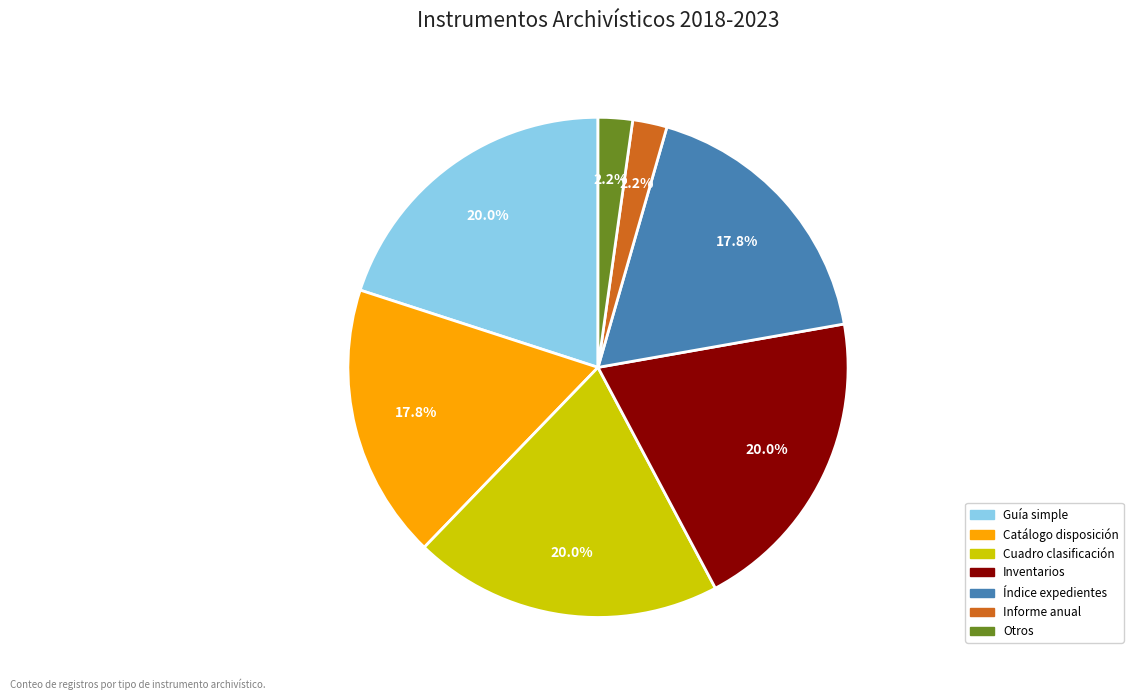

Combined, what portion of the pie is Índice expedientes and Catálogo disposición?

35.6%